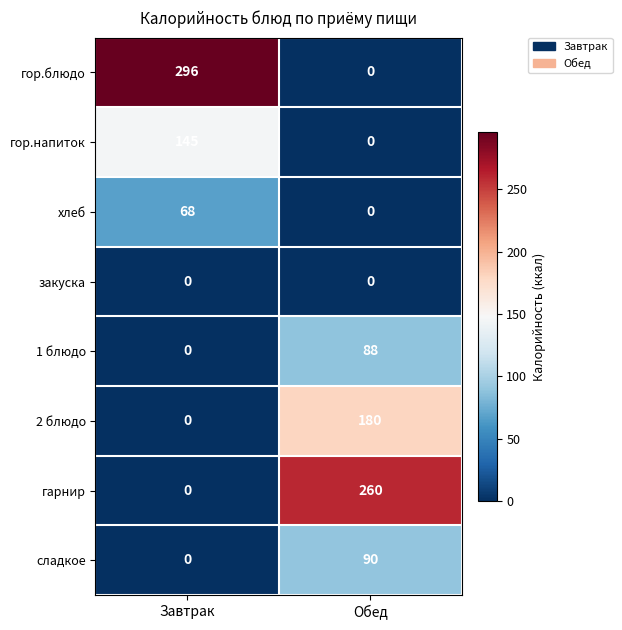

Is it true that сладкое equals 35 at Обед?

False